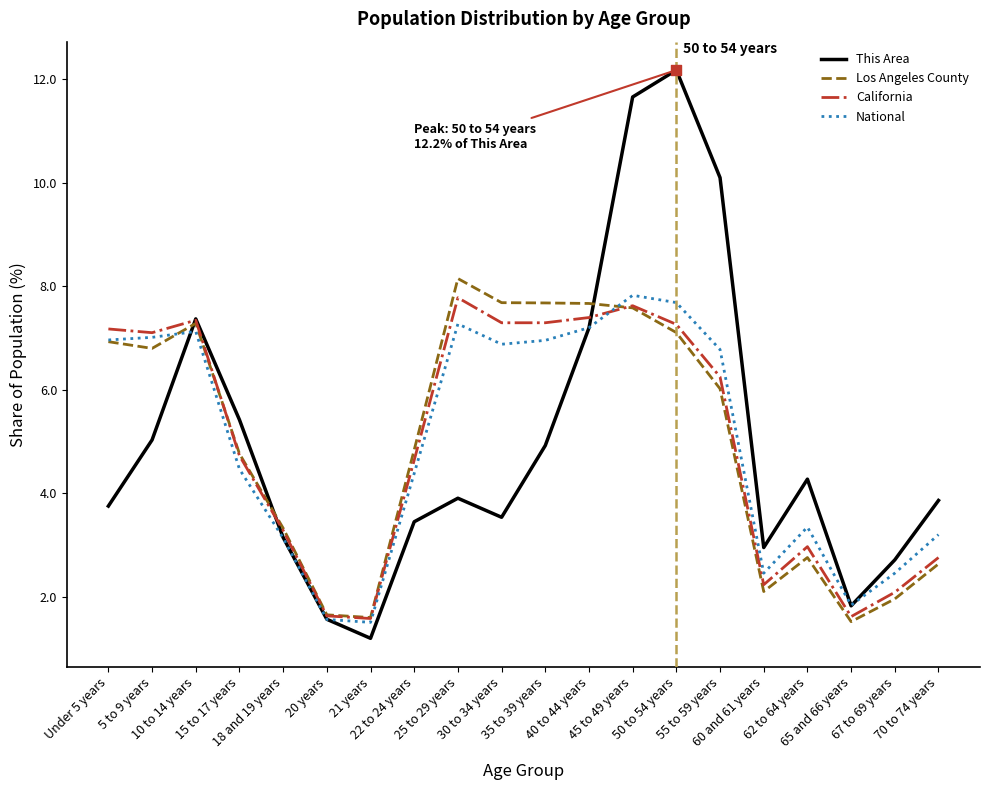

What is the maximum value shown in the chart?

12.2